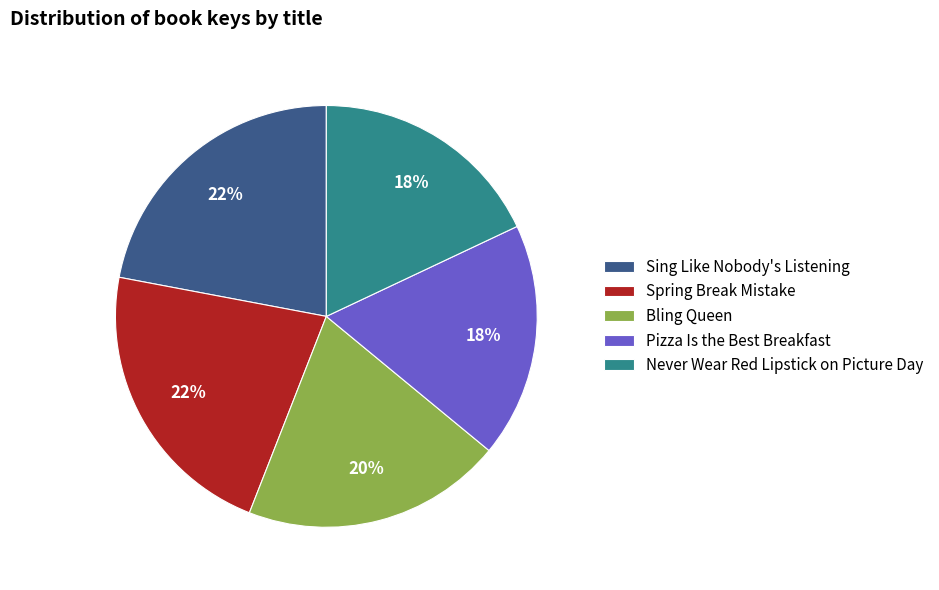

Do Spring Break Mistake and Sing Like Nobody's Listening together represent more than half of the pie?

No